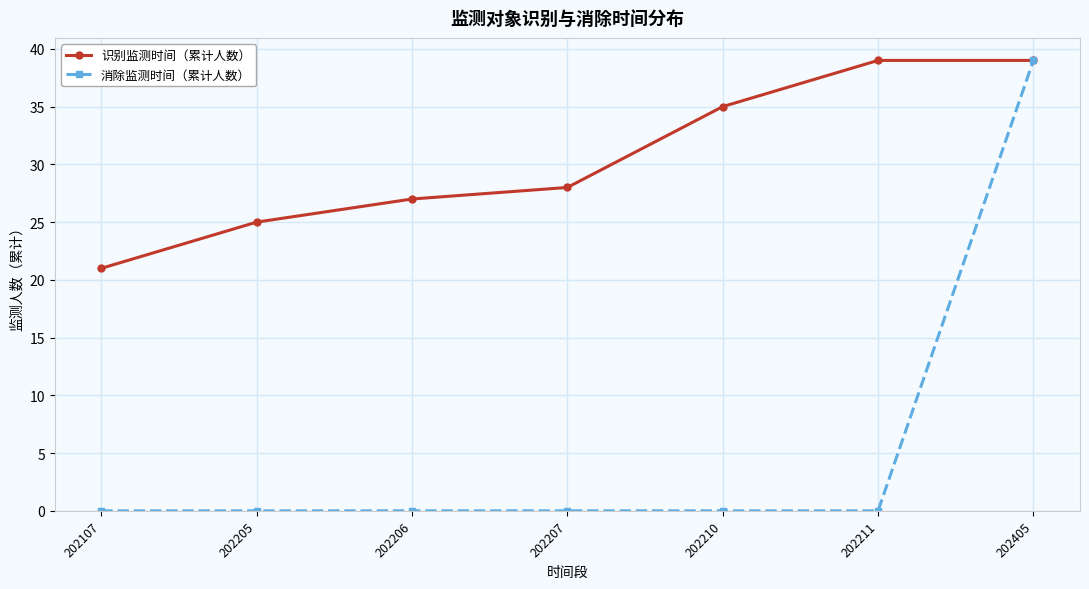

Does the chart display data point markers on the line(s)?

Yes